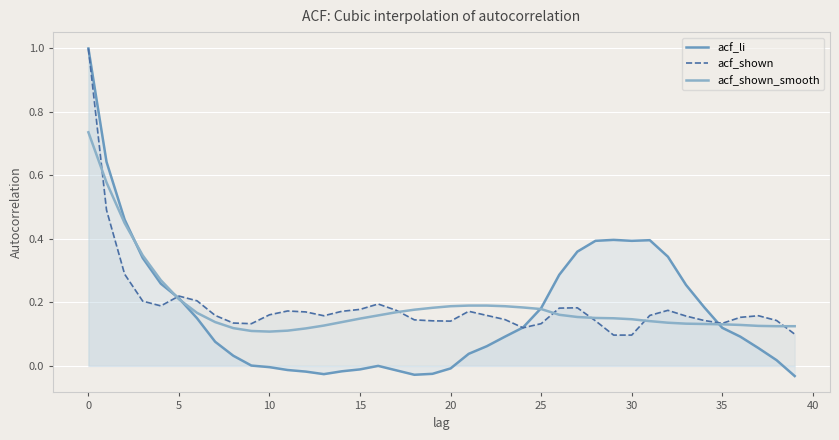

Between 31 and 38, which series saw the biggest shift?

acf_li